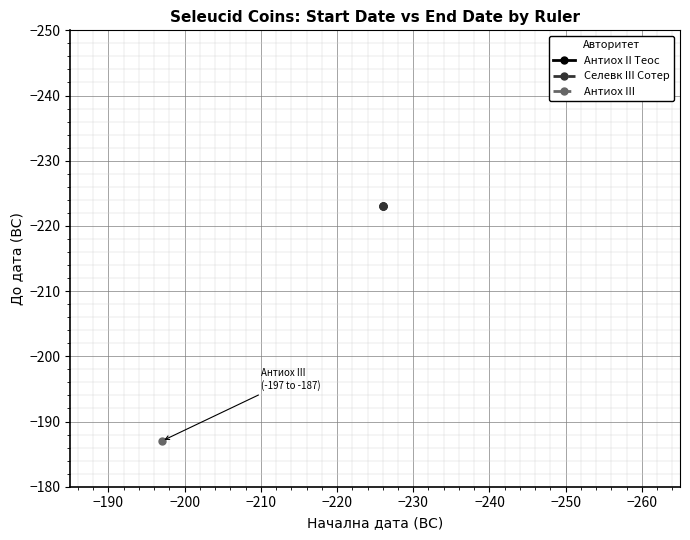

True or false: Селевк III Сотер and Антиох II Теос cross at least once.

False